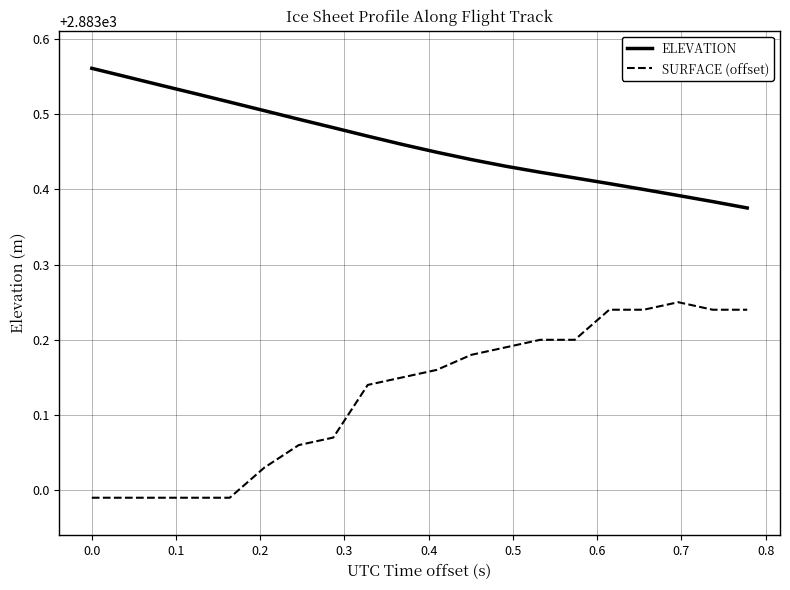

Which series has the widest spread of values?

SURFACE (offset)